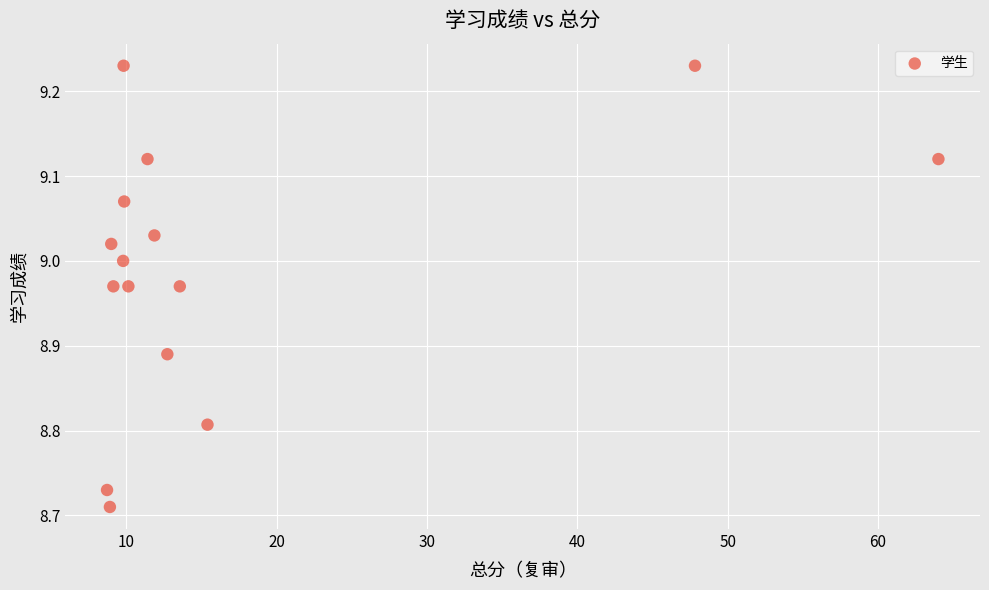

What is the range of X values (max minus min)?

55.3